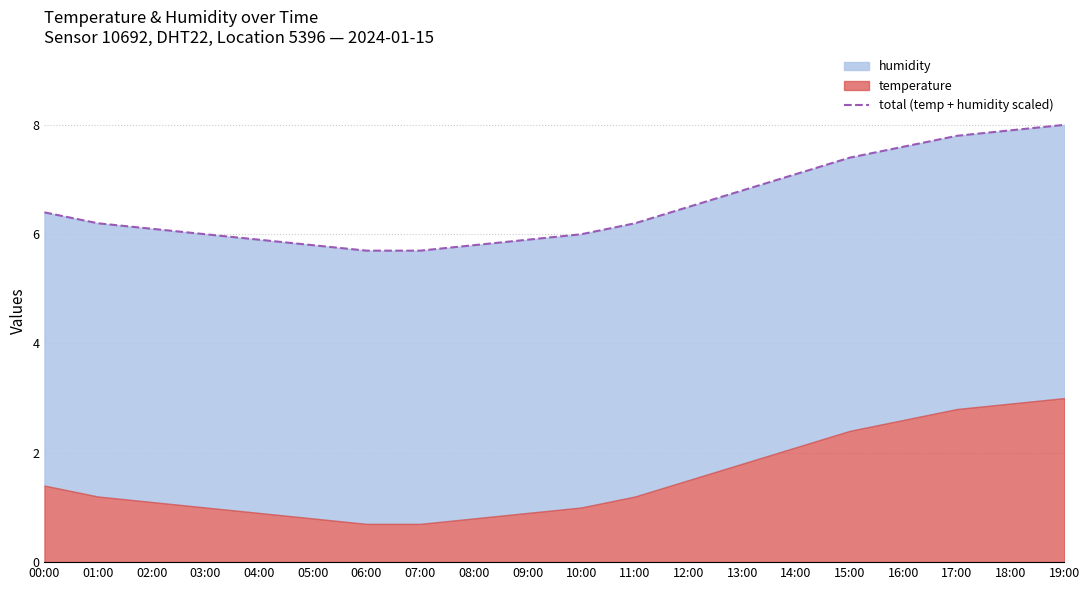

Where is the data nearest to the value 6?

03:00